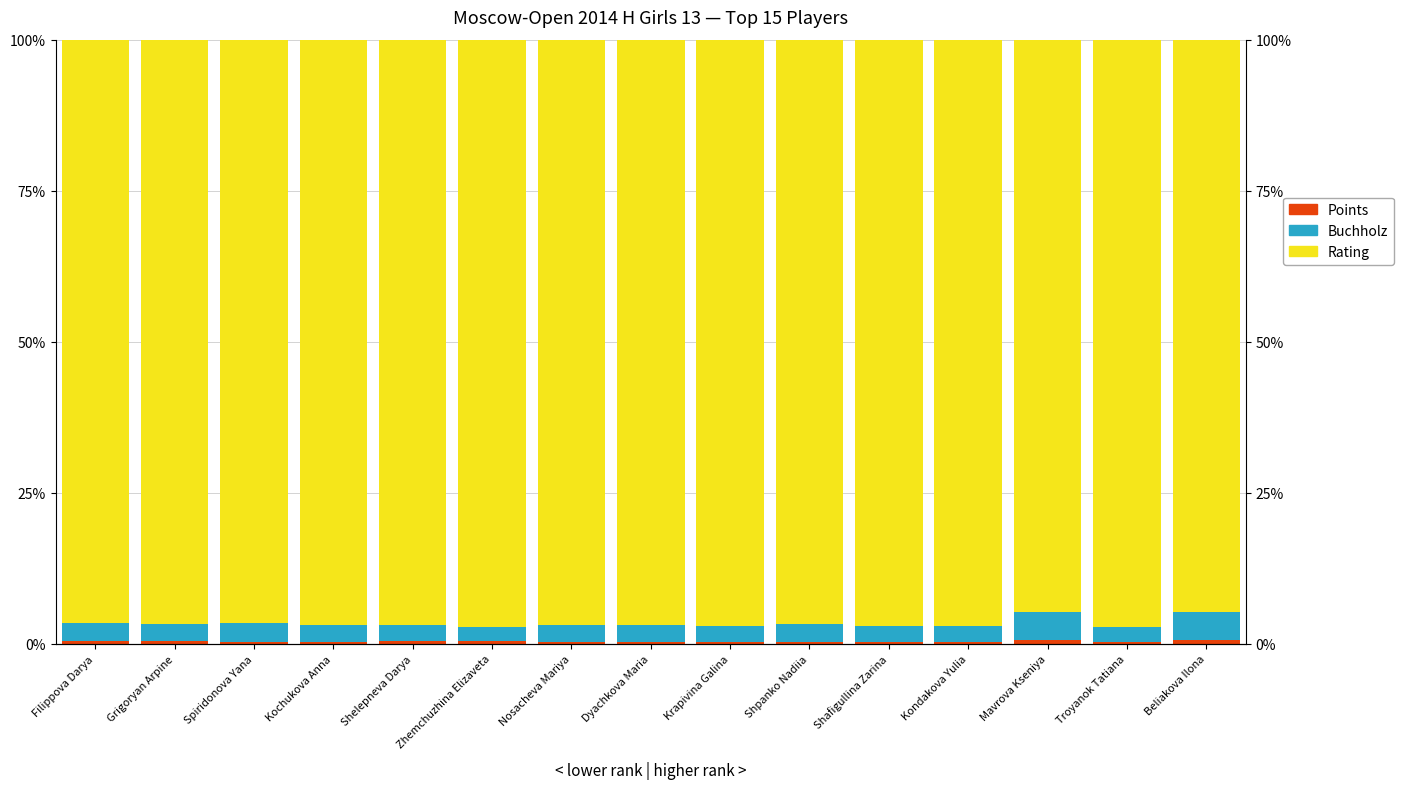

What is the difference between the highest and lowest values at Spiridonova Yana?

96.2